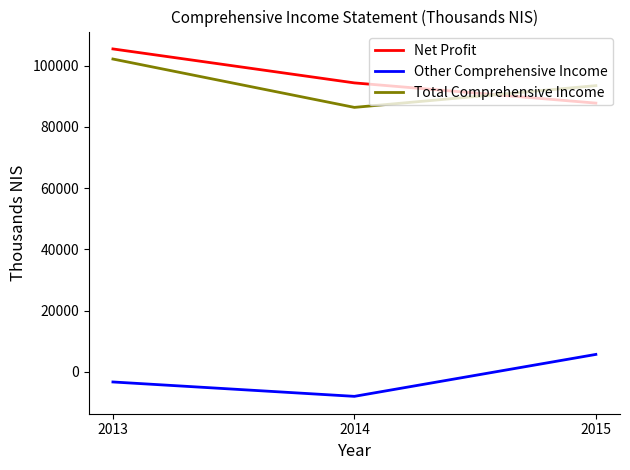

At which label does Net Profit reach its peak?

2013